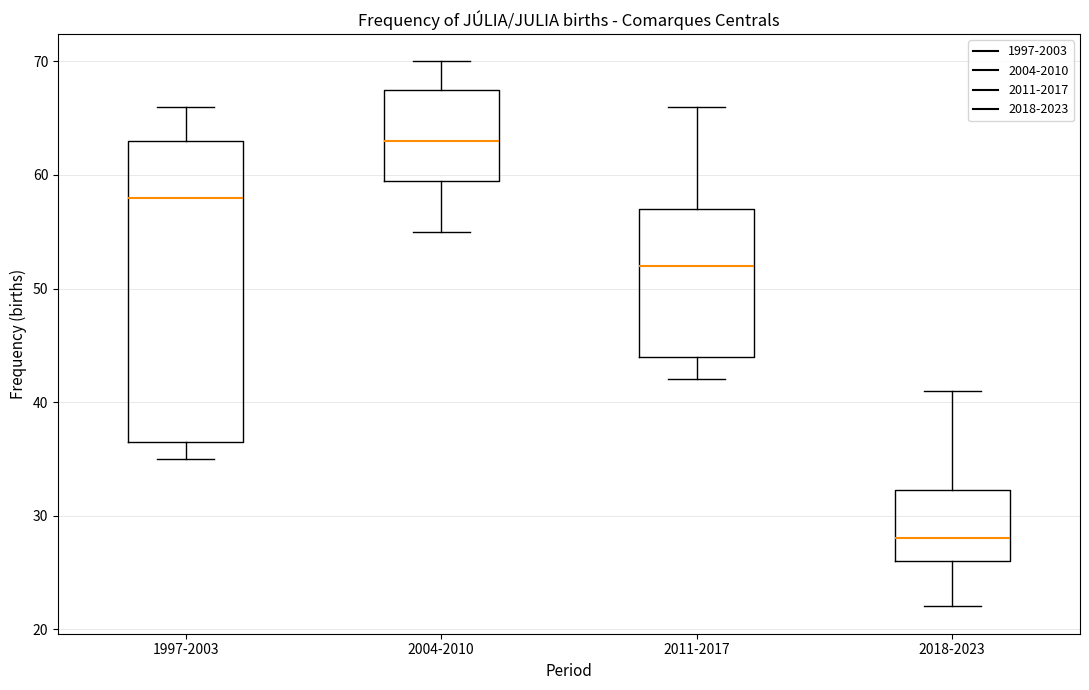

Reading left to right, transcribe this box plot: for each box, give where its median line is, the range the box spans, and where its two whiskers end, as read against the y-axis. The values are not printed on the chart, so give them approximately, as read against the axis.

1997-2003: median 58, box 37 to 63, whiskers 35 to 66
2004-2010: median 63, box 60 to 68, whiskers 55 to 70
2011-2017: median 52, box 44 to 57, whiskers 42 to 66
2018-2023: median 28, box 26 to 32, whiskers 22 to 41